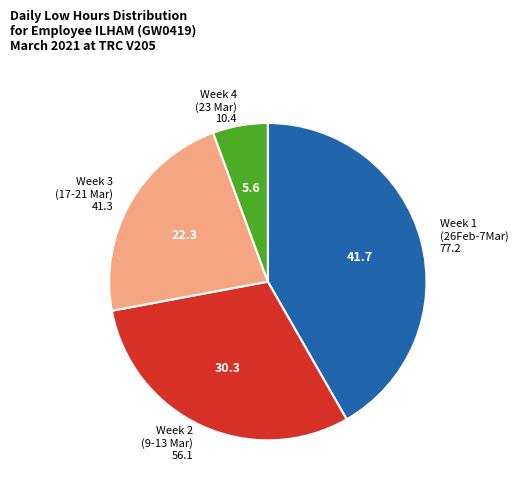

Combined, do Week 1 (26Feb-7Mar) and Week 2 (9-13 Mar) account for over 50%?

Yes